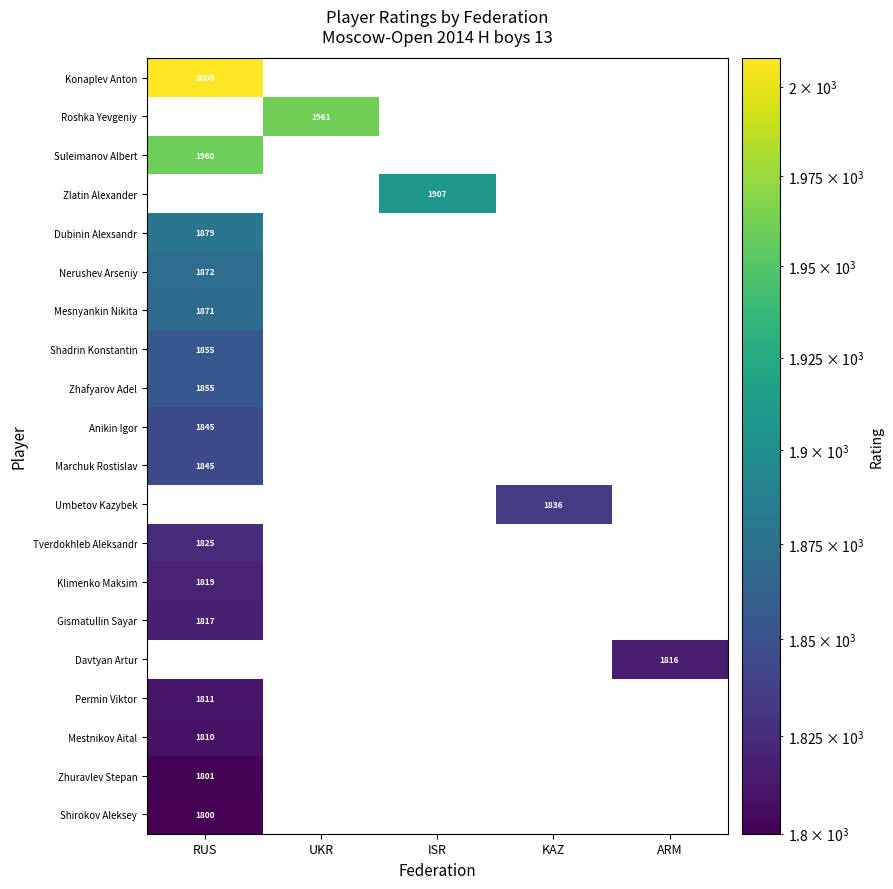

The Shirokov Aleksey series shows 1800 at RUS. True or false?

True